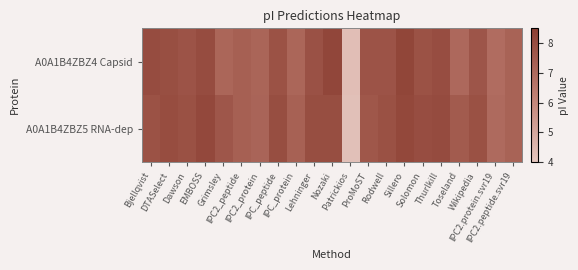

Which series has the widest spread of values?

A0A1B4ZBZ4 Capsid